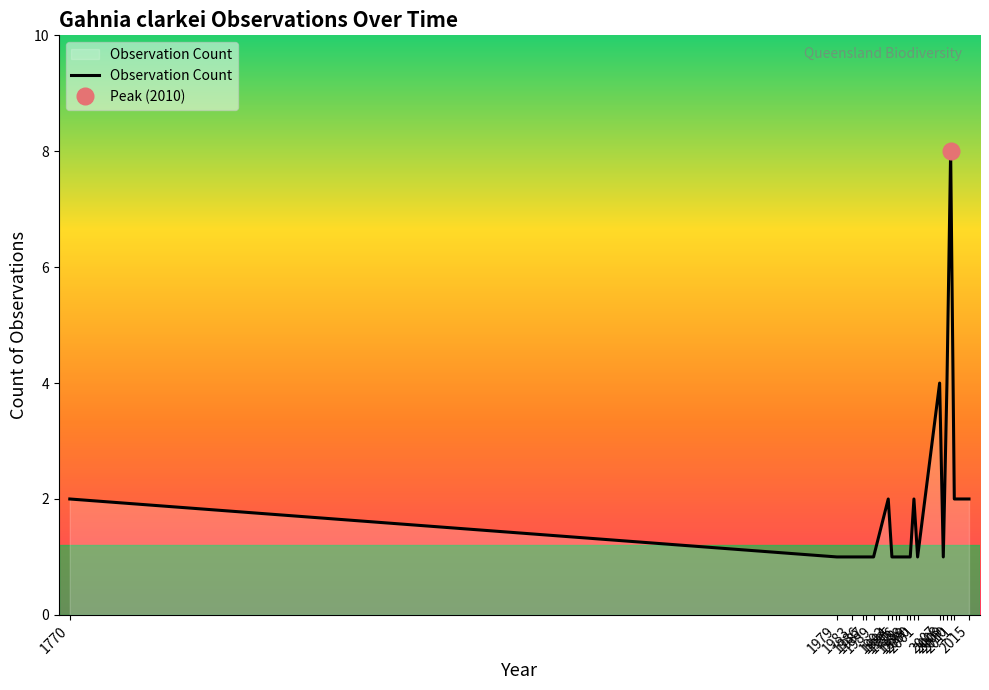

Rank the categories by value from highest to lowest.

2010, 2007, 2009, 1770, 1993, 2000, 2011, 2015, 1979, 1983, 1986, 1987, 1989, 1994, 1995, 1996, 1998, 1999, 2001, 2008